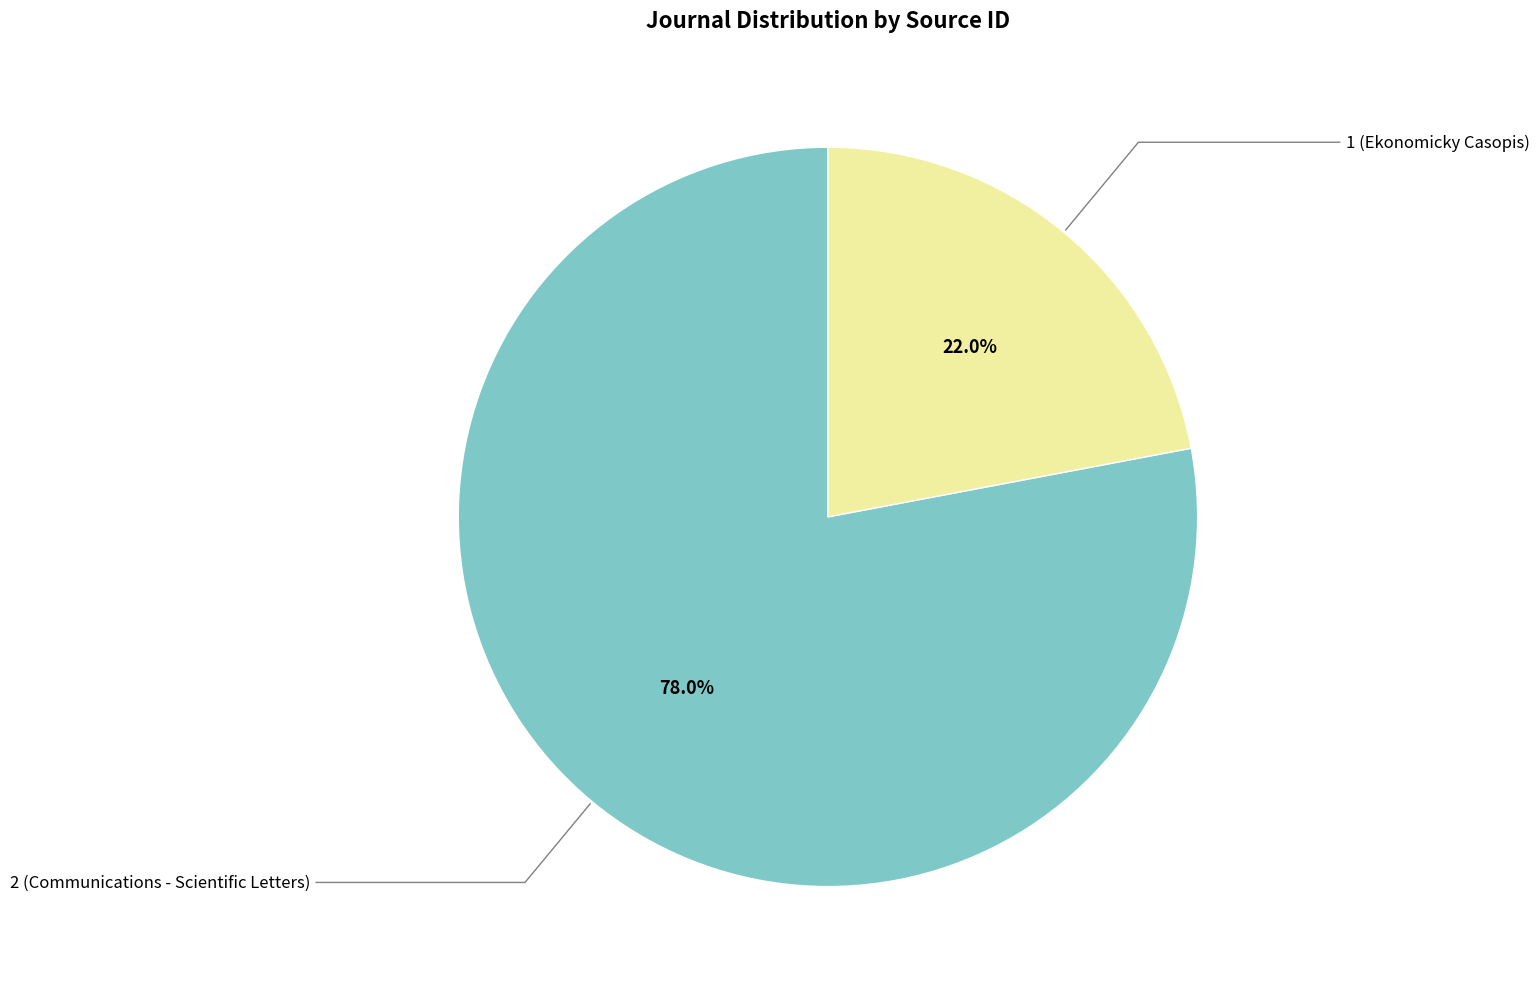

Does any single category account for the majority?

Yes